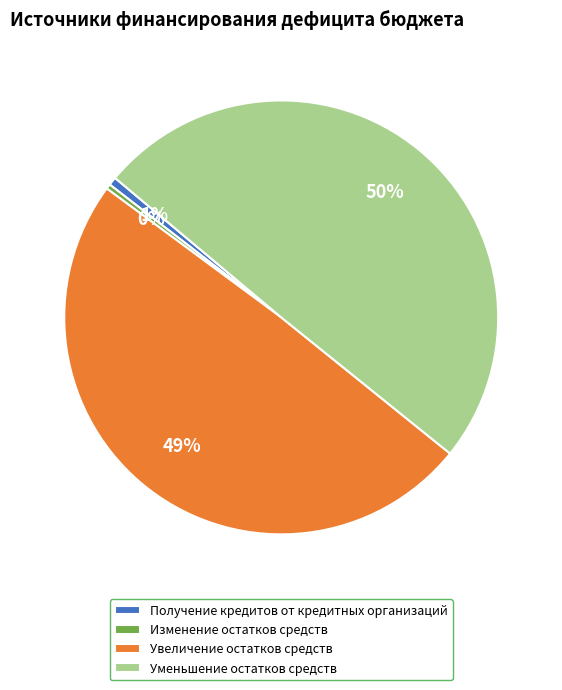

What percentage is the Уменьшение остатков средств slice, to the nearest percent?

50%